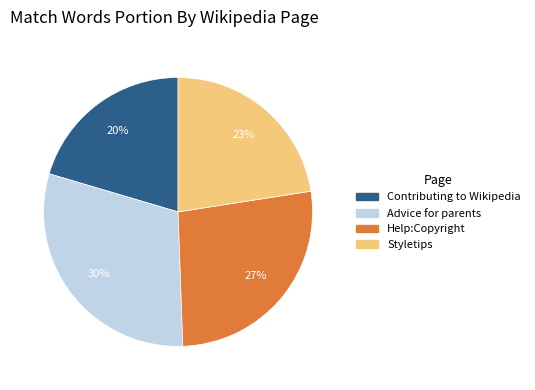

Which has a higher value, Advice for parents or Help:Copyright?

Advice for parents